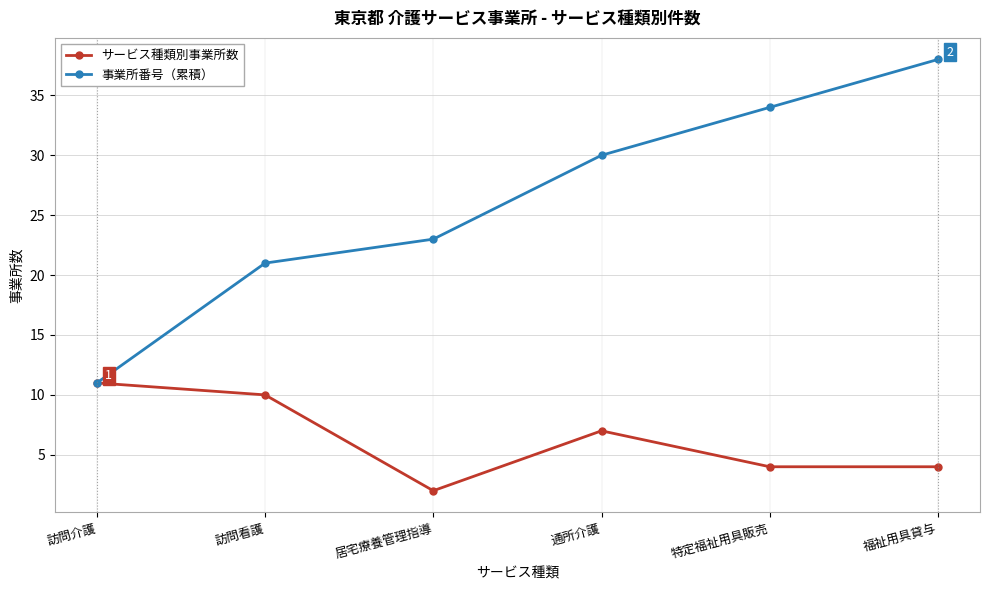

Reading left to right, extract all data points from this chart.

サービス種類別事業所数: 訪問介護=11	訪問看護=10	居宅療養管理指導=2	通所介護=7	特定福祉用具販売=4	福祉用具貸与=4
事業所番号（累積）: 訪問介護=11	訪問看護=21	居宅療養管理指導=23	通所介護=30	特定福祉用具販売=34	福祉用具貸与=38